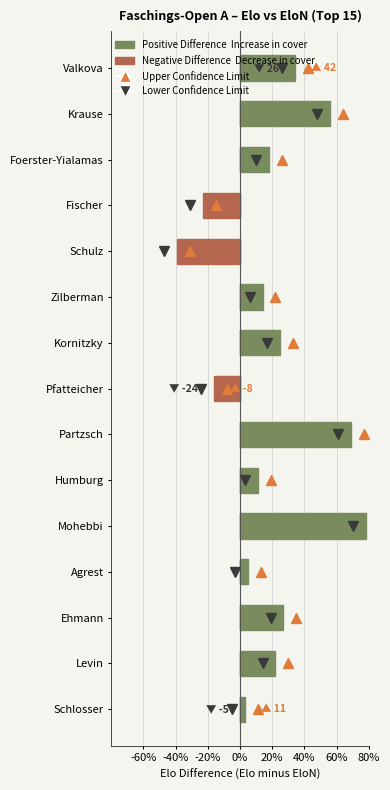

How many bars are there in total?

30